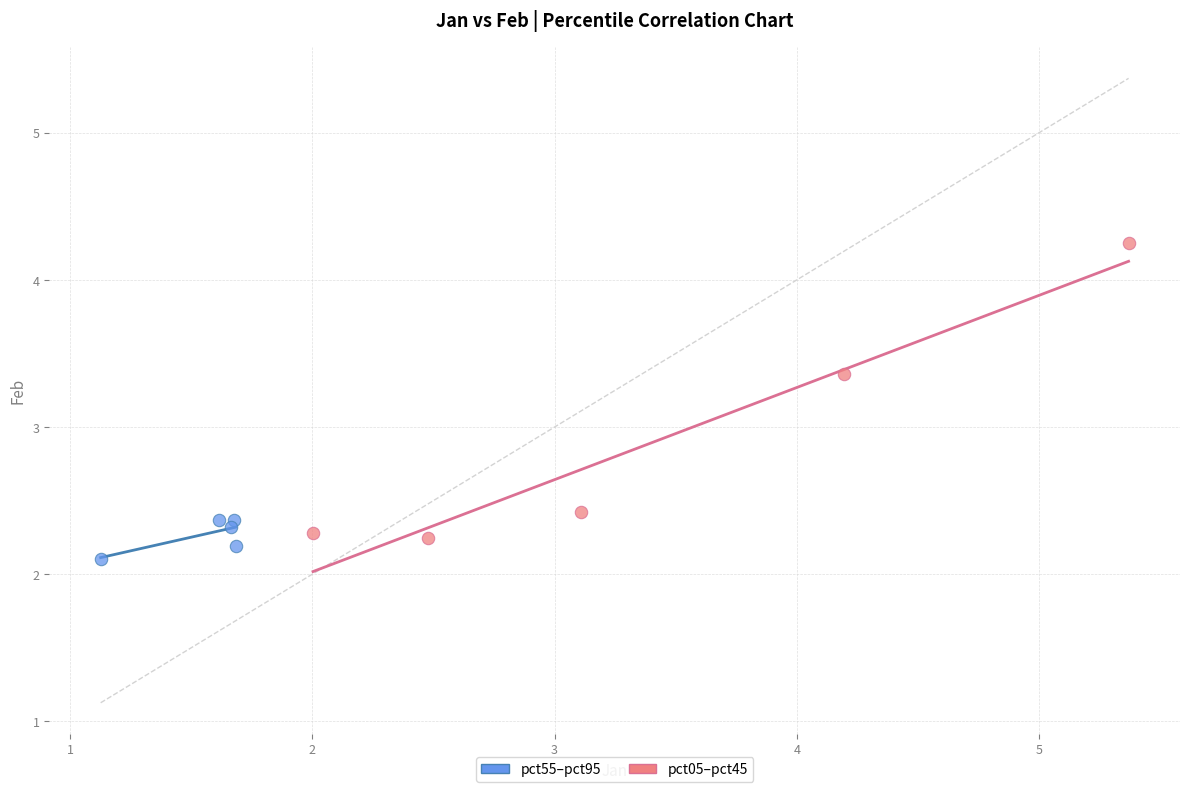

Which series contains the highest Y value?

pct05–pct45